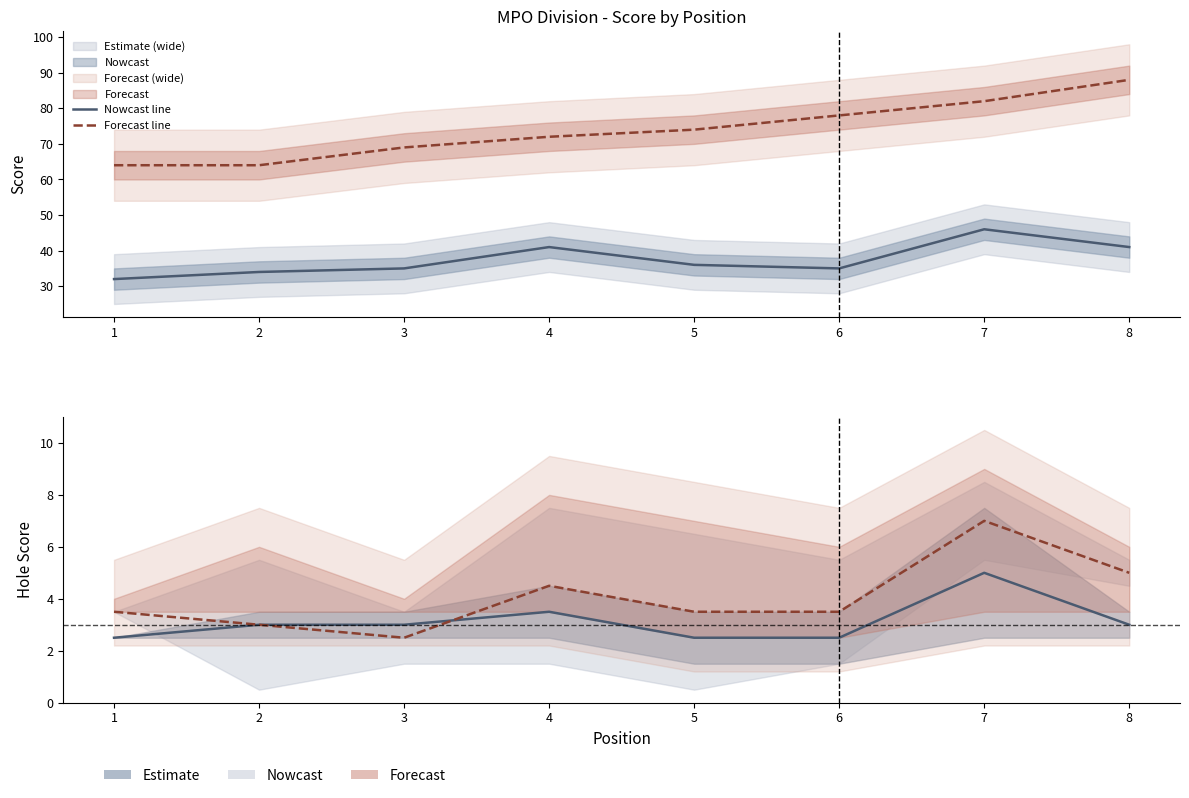

What is the difference between the Forecast line values at 6 and 4?

1.0